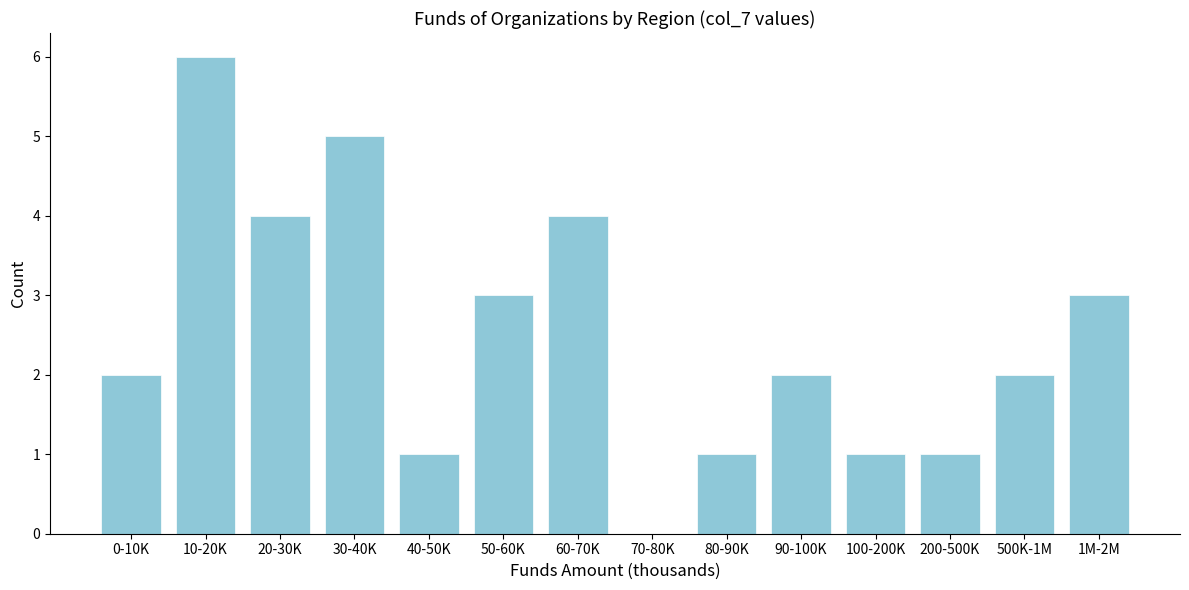

Reading right to left, list all the values displayed in this chart.

1M-2M=3	500K-1M=2	200-500K=1	100-200K=1	90-100K=2	80-90K=1	70-80K=0	60-70K=4	50-60K=3	40-50K=1	30-40K=5	20-30K=4	10-20K=6	0-10K=2